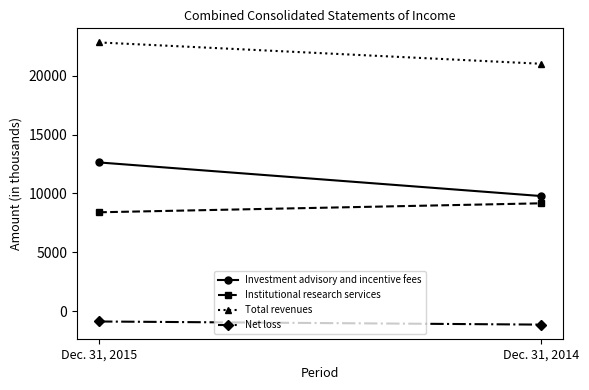

Reading left to right, what are all the values shown in this chart?

Investment advisory and incentive fees: Dec. 31, 2015=12635	Dec. 31, 2014=9779
Institutional research services: Dec. 31, 2015=8397	Dec. 31, 2014=9160
Total revenues: Dec. 31, 2015=22842	Dec. 31, 2014=21029
Net loss: Dec. 31, 2015=-891	Dec. 31, 2014=-1157